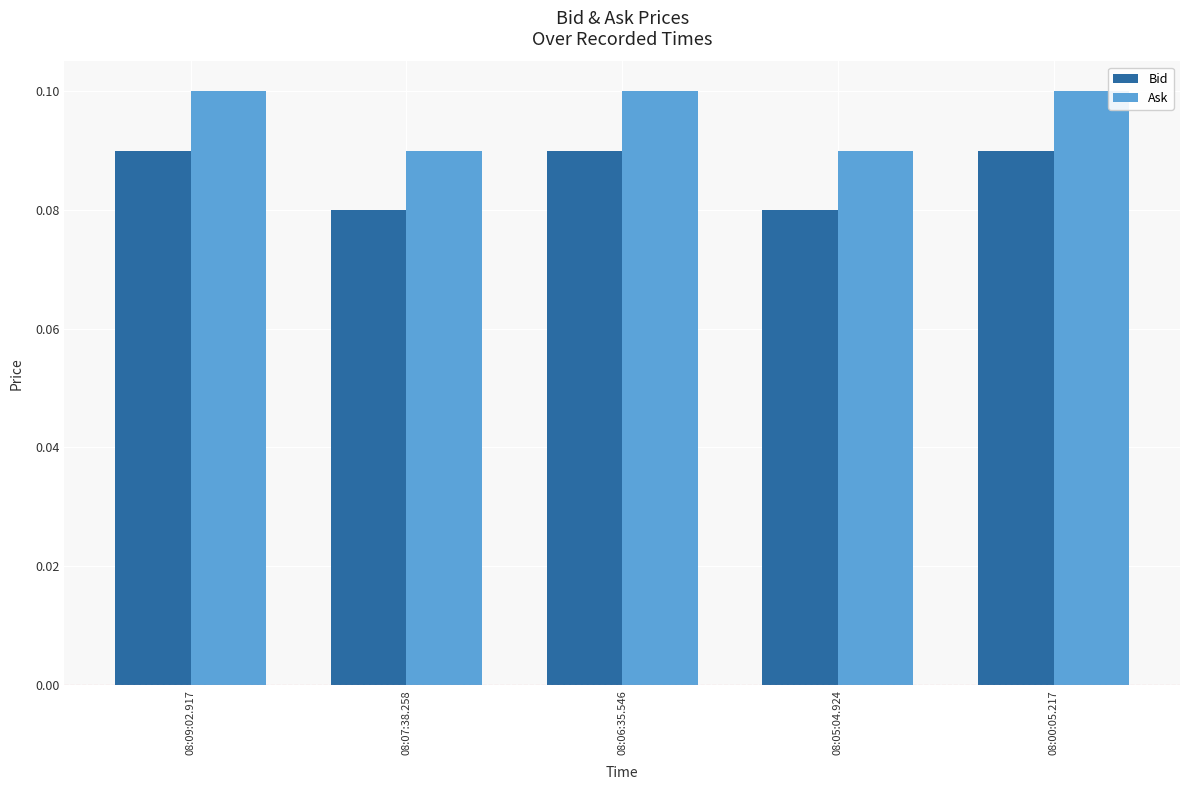

Count the number of categories in the chart.

5